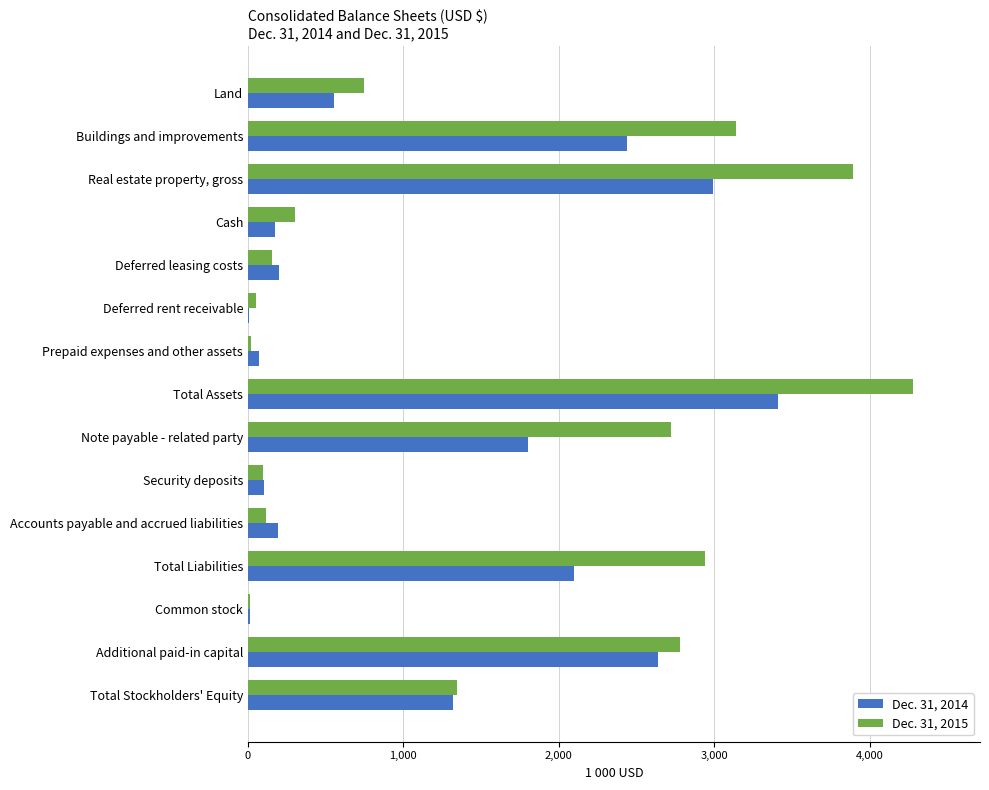

How many series are shown in this chart?

2